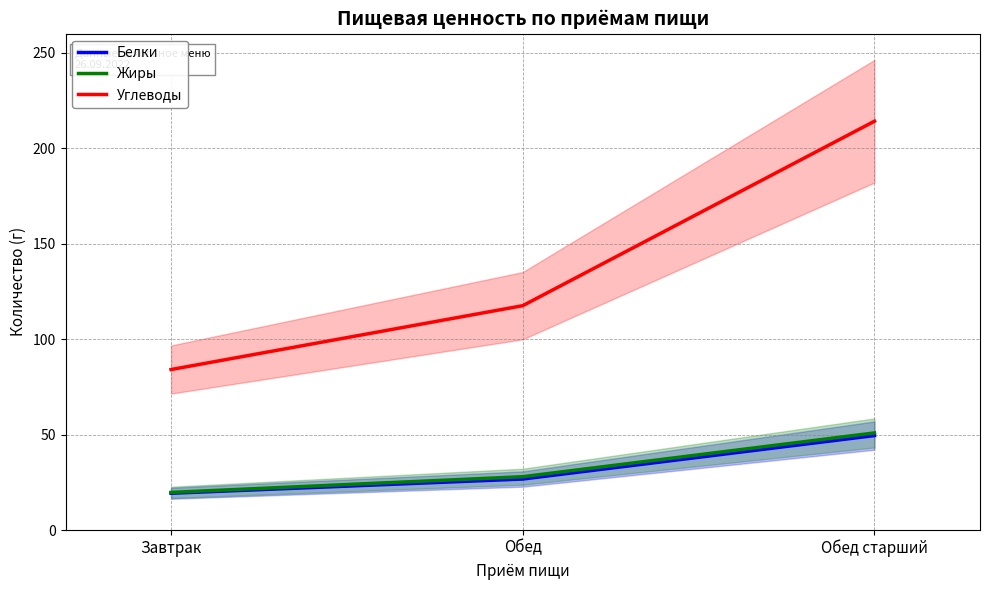

What is the spread (max minus min) of values at Обед старший?

164.7